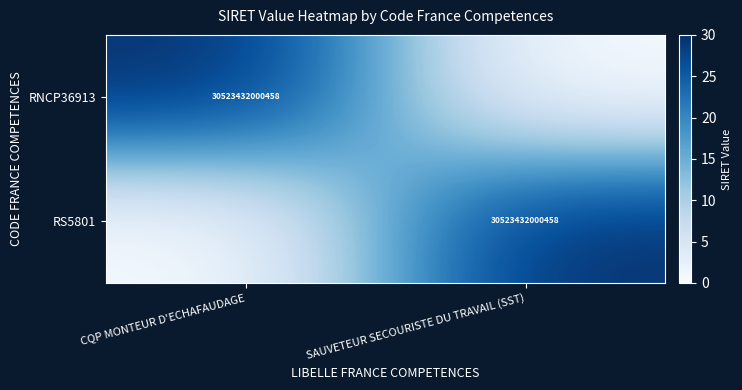

The value of RNCP36913 at CQP MONTEUR D'ECHAFAUDAGE is 30523432000458. True or false?

True